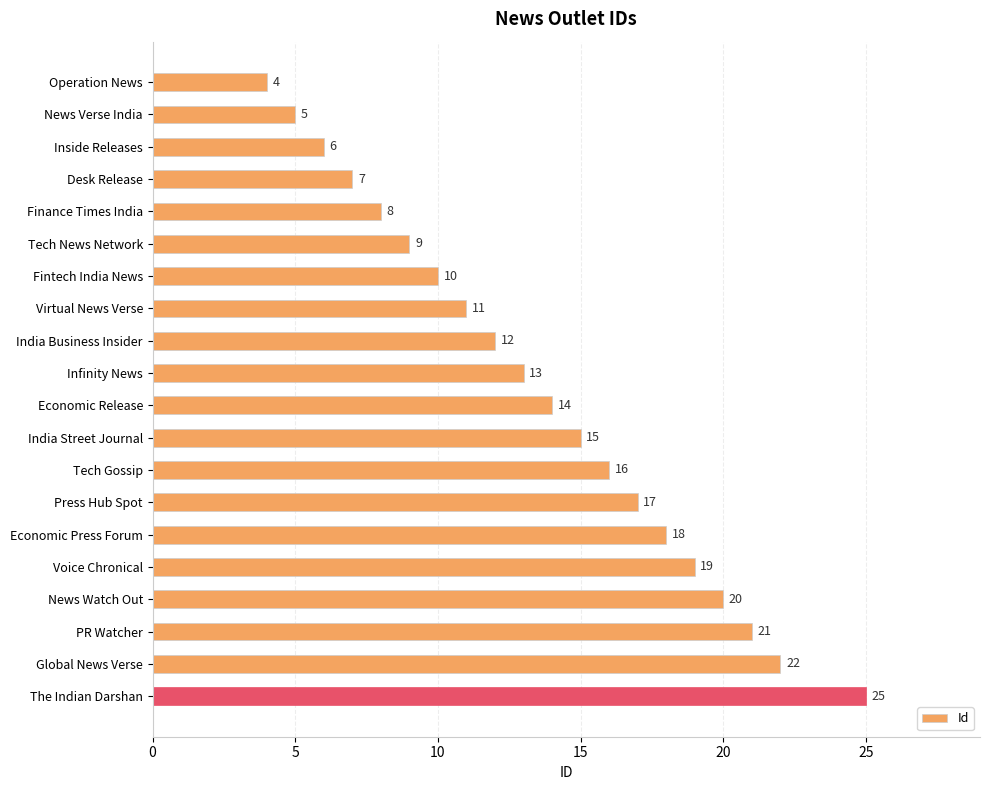

Reading top to bottom, list all the values displayed in this chart.

4	5	6	7	8	9	10	11	12	13	14	15	16	17	18	19	20	21	22	25